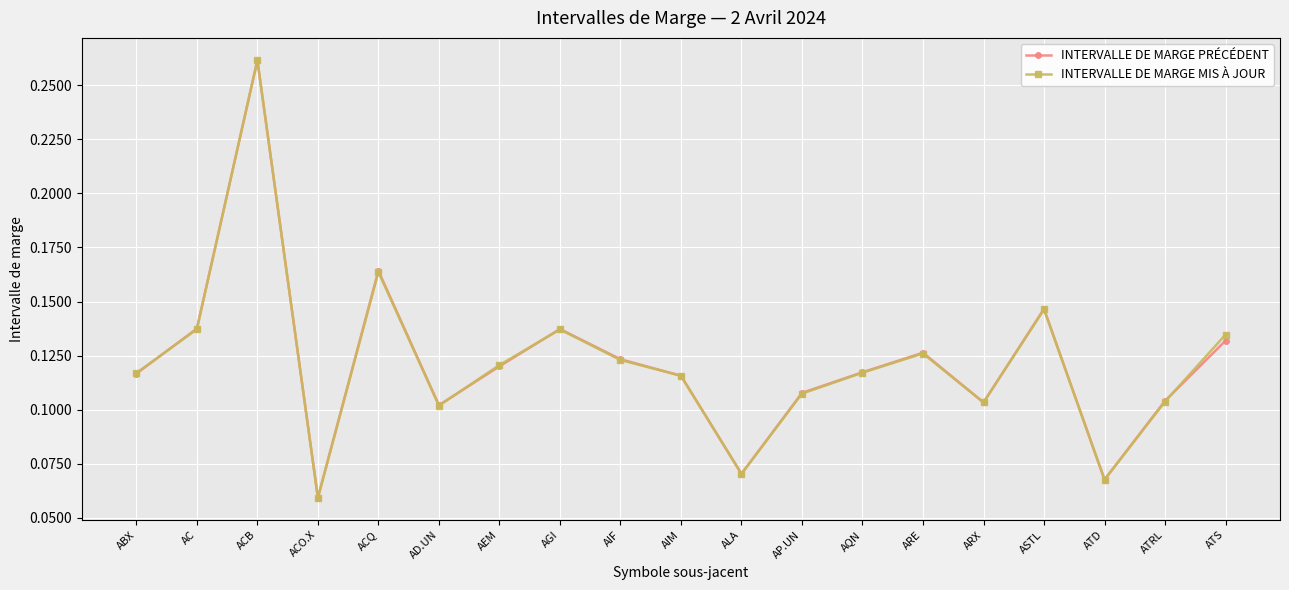

At which label is INTERVALLE DE MARGE MIS À JOUR closest to 0?

ACO.X